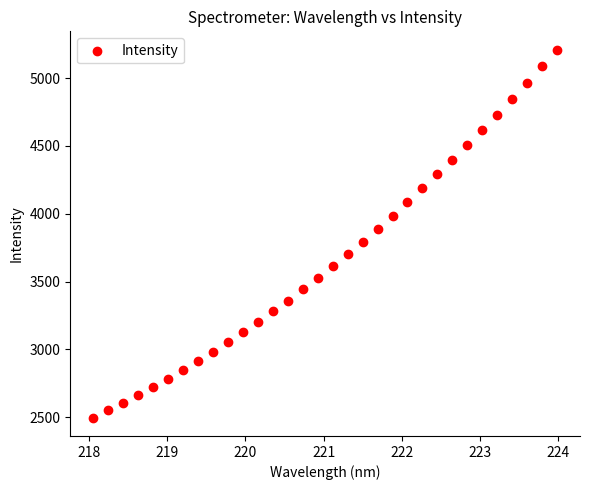

What is the range of X values (max minus min)?

5.9